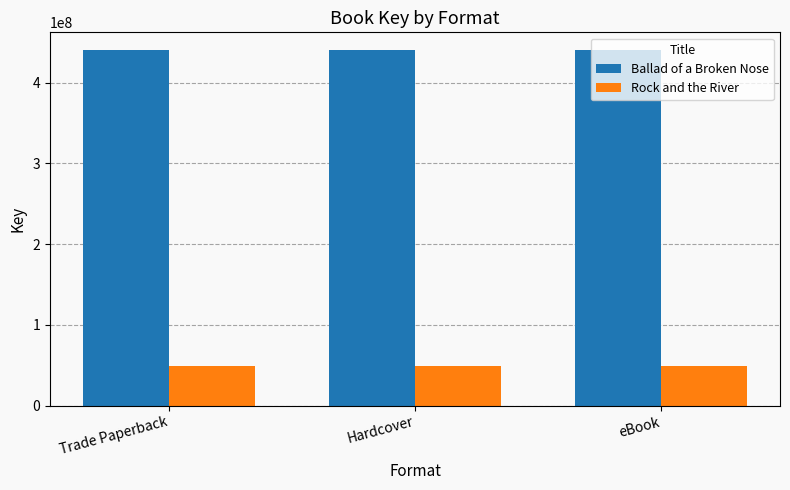

Are the bars horizontal?

No